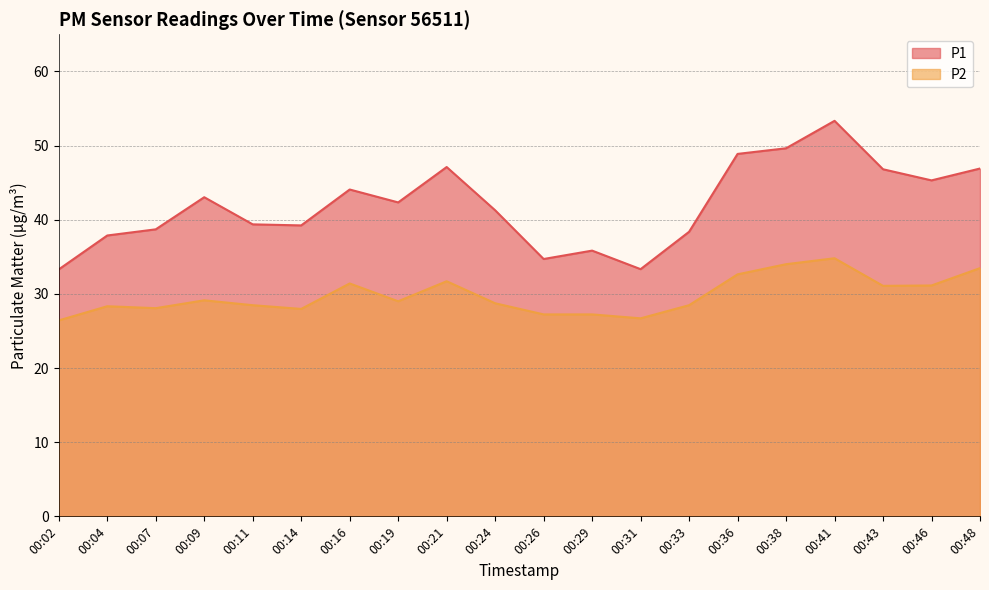

Reading right to left, extract all data points from this chart.

P1: 46.9	45.3	46.8	53.3	49.6	48.9	38.4	33.3	35.8	34.7	41.3	47.1	42.3	44.1	39.2	39.4	43.0	38.7	37.9	33.3
P2: 33.5	31.1	31.1	34.8	34.0	32.6	28.5	26.7	27.2	27.2	28.7	31.7	29.0	31.4	28.0	28.5	29.1	28.1	28.3	26.4